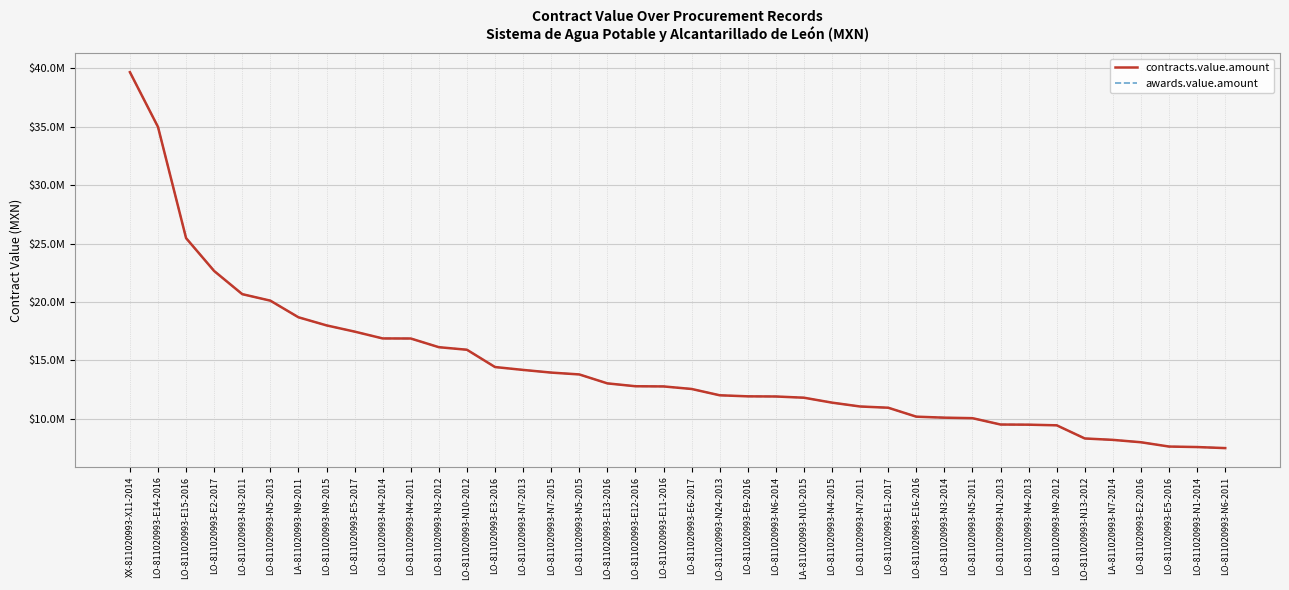

Reading left to right, what are all the values shown in this chart?

contracts.value.amount: 39676882.2	34983653.4	25461489.9	22645883.5	20664339.9	20107642.0	18684000.0	17989889.5	17456669.6	16871866.0	16865676.5	16121868.3	15902931.7	14422218.8	14175461.3	13946803.8	13789010.7	13023030.2	12777316.9	12761393.8	12543904.2	12003228.6	11913367.6	11900012.9	11795244.0	11372803.4	11043473.3	10937628.7	10171932.8	10085711.8	10042895.2	9499223.4	9485816.7	9431429.8	8304557.9	8184450.0	7979887.4	7612606.7	7570148.5	7479597.3
awards.value.amount: 39676882.2	34983653.4	25461489.9	22645883.5	20664339.9	20107642.0	18684000.0	17989889.5	17456669.6	16871866.0	16865676.5	16121868.3	15902931.7	14422218.8	14175461.3	13946803.8	13789010.7	13023030.2	12777316.9	12761393.8	12543904.2	12003228.6	11913367.6	11900012.9	11795244.0	11372803.4	11043473.3	10937628.7	10171932.8	10085711.8	10042895.2	9499223.4	9485816.7	9431429.8	8304557.9	8184450.0	7979887.4	7612606.7	7570148.5	7479597.3